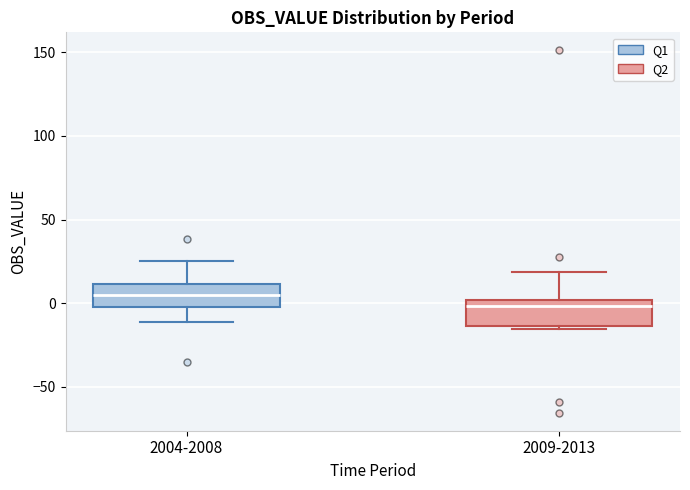

Which box's median line is the highest?

2004-2008